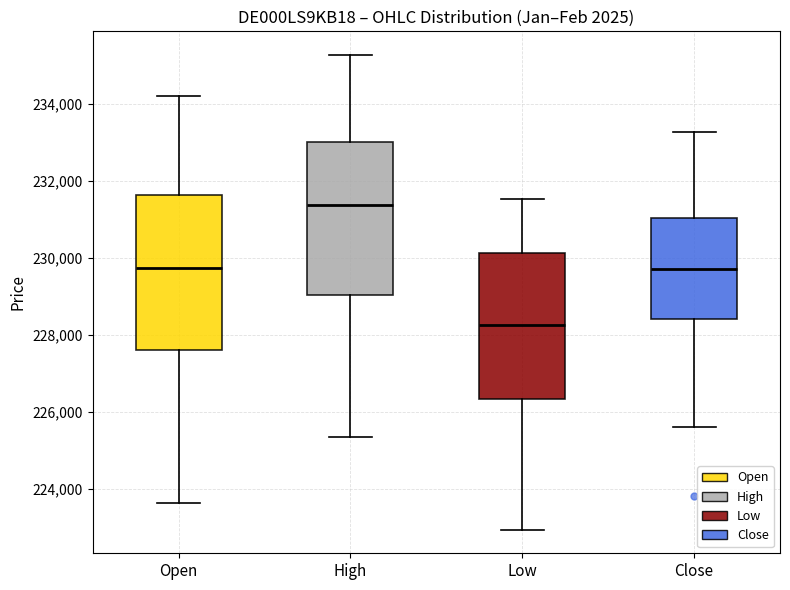

Which box's median line is the lowest?

Low